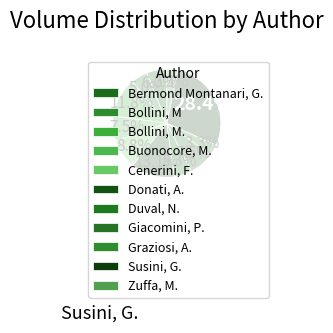

Does Giacomini, P. represent more than half of the total?

No